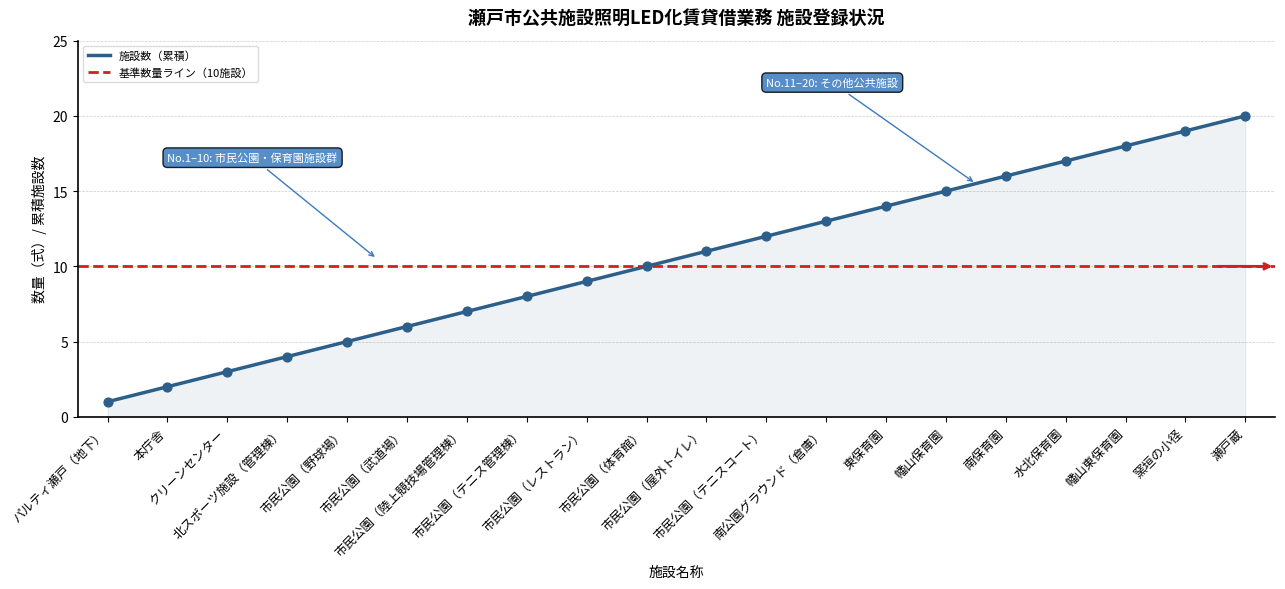

What is the ratio of the value at 市民公園（体育館） to the value at 市民公園（野球場）?

2.0